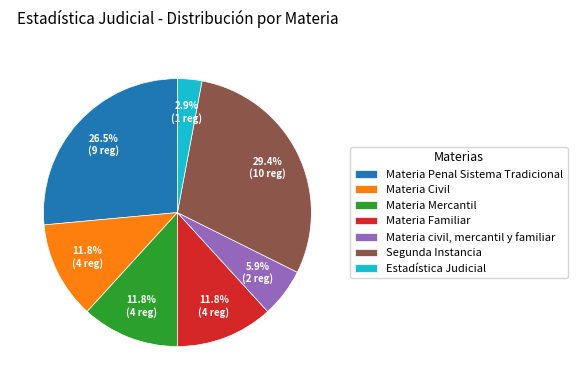

Count the number of slices in the pie.

7